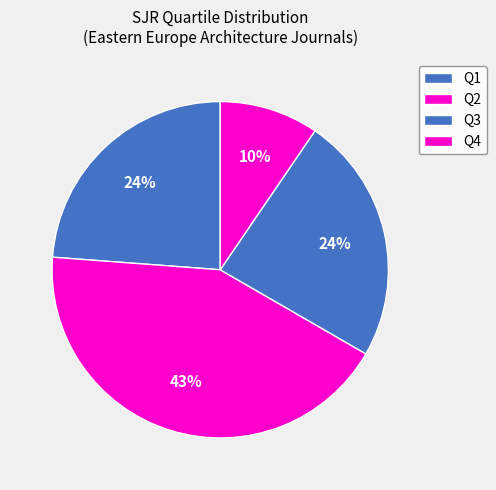

Count the number of slices in the pie.

4